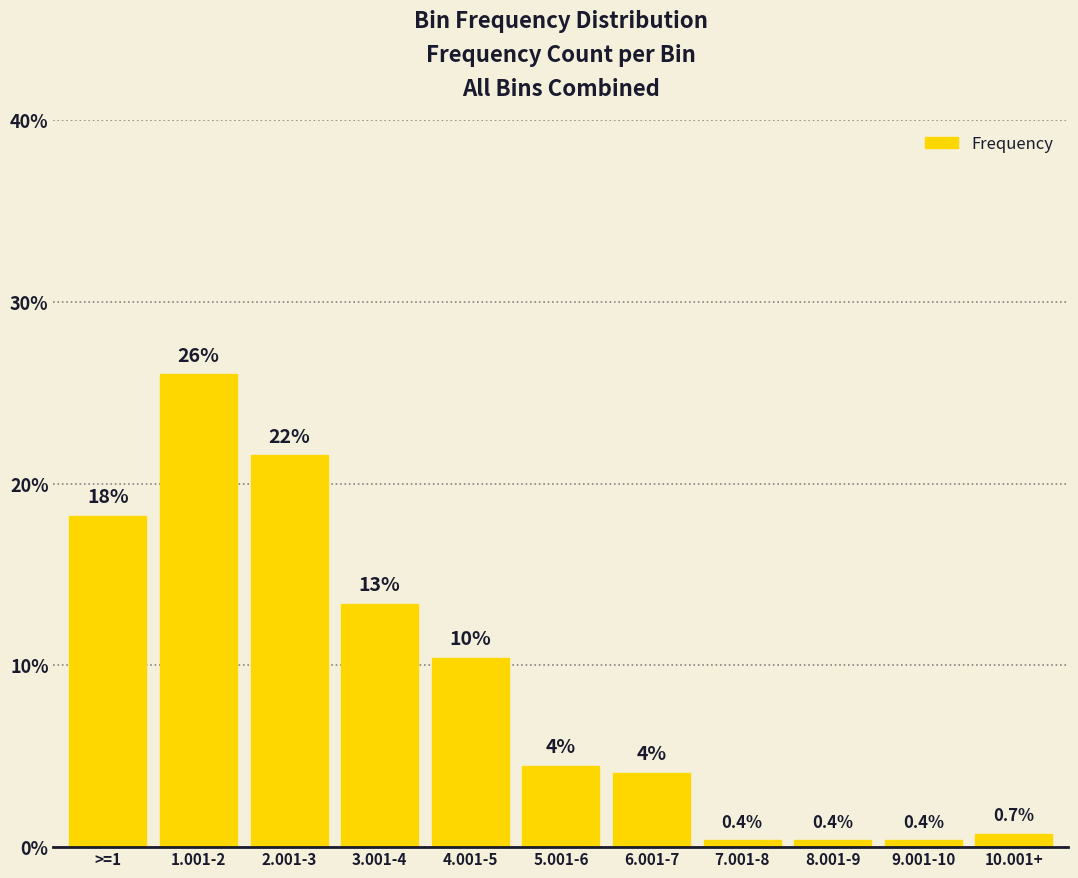

What is the difference between the values at 6.001-7 and 10.001+?

3.3